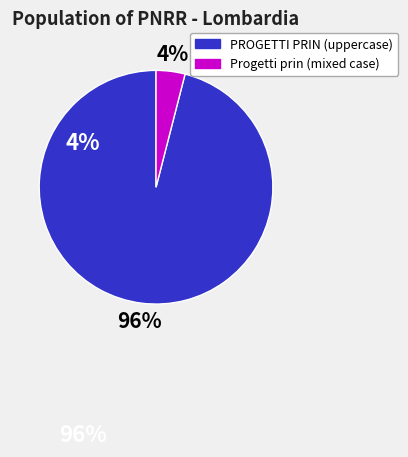

Does any single category account for the majority?

Yes